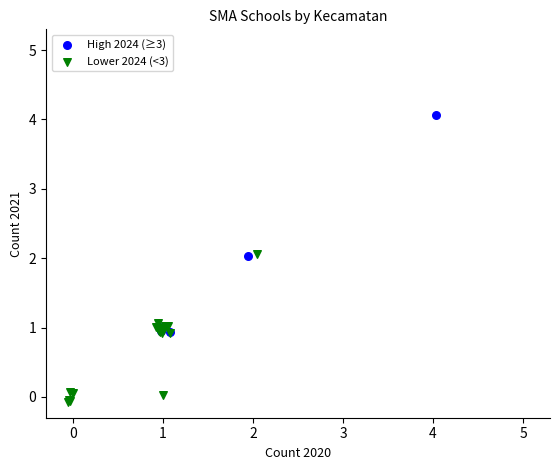

Which series has the widest spread of Y values?

High 2024 (≥3)